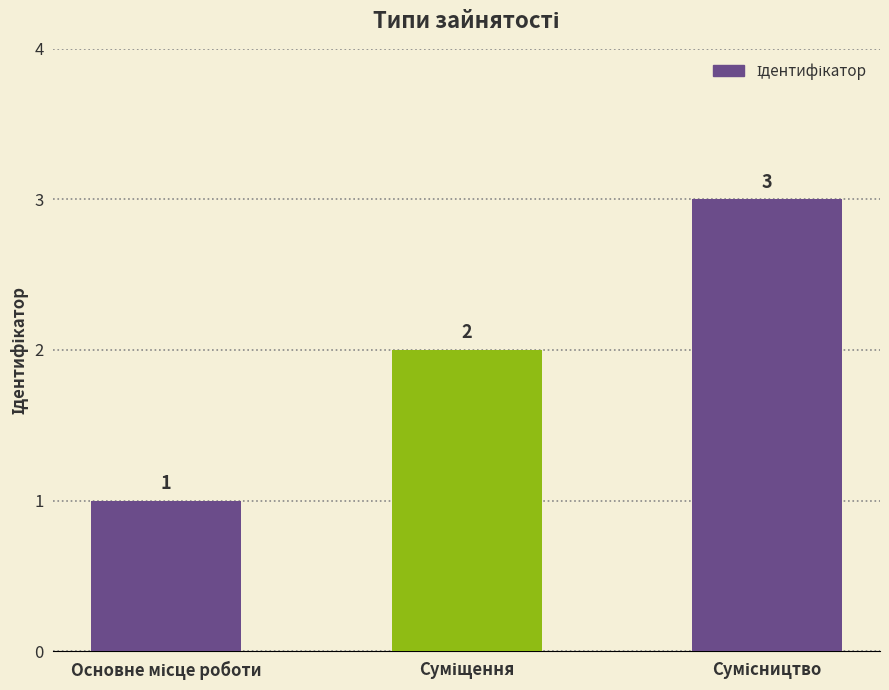

What is the sum of all values?

6